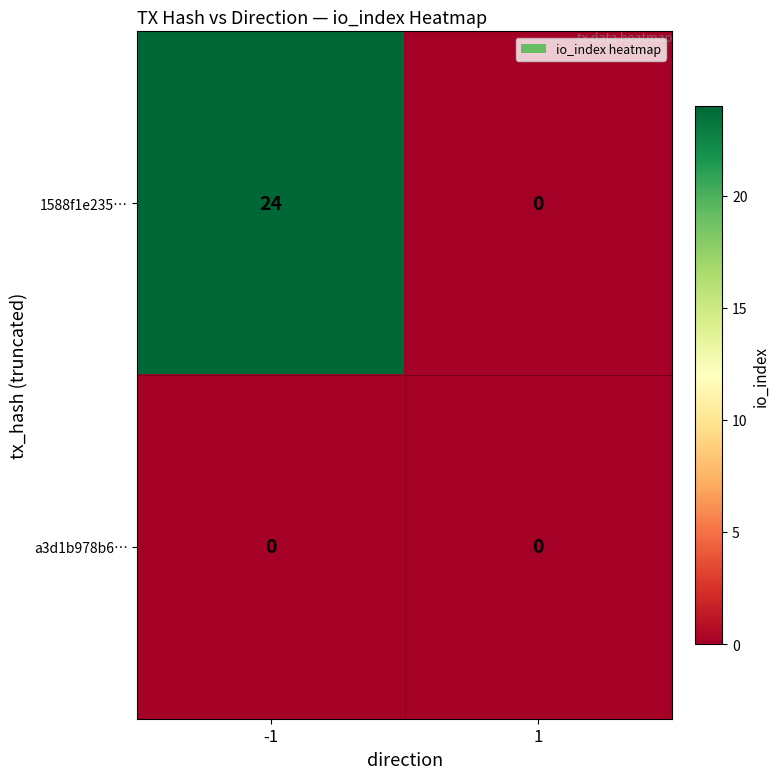

What is the greatest value displayed?

24